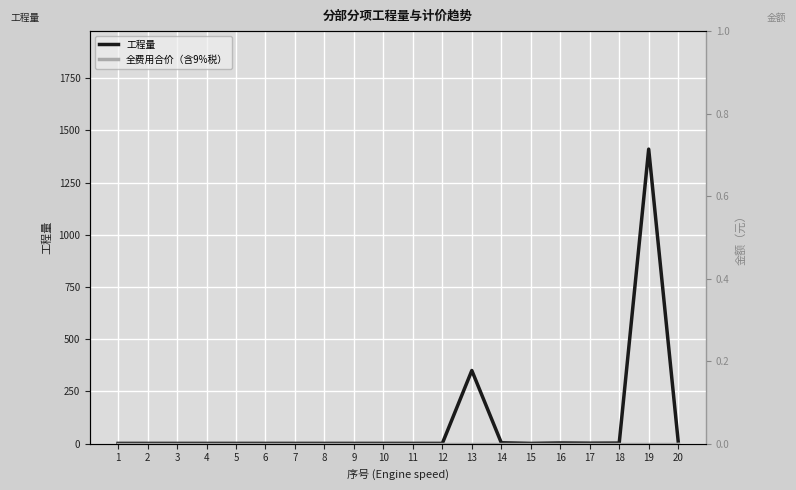

Rank the series at 9 from highest to lowest value.

工程量, 全费用合价（含9%税）